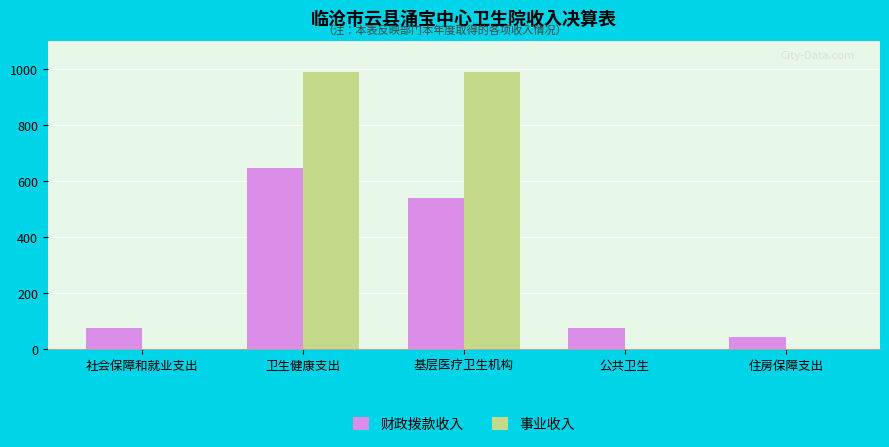

True or false: 事业收入 has a value of 990.3 at 卫生健康支出.

True